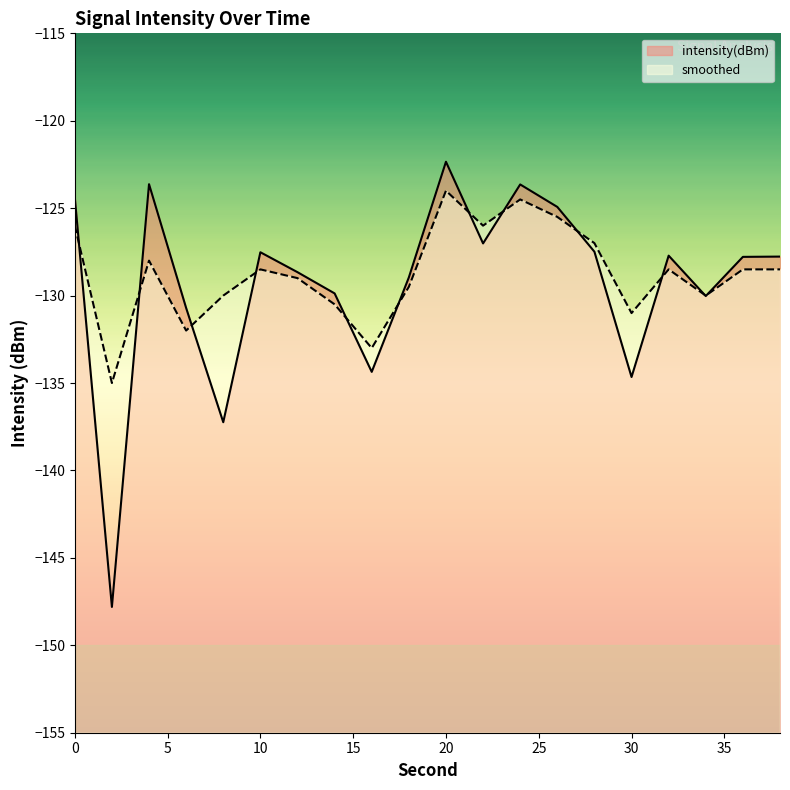

Count the number of data series in this chart.

2